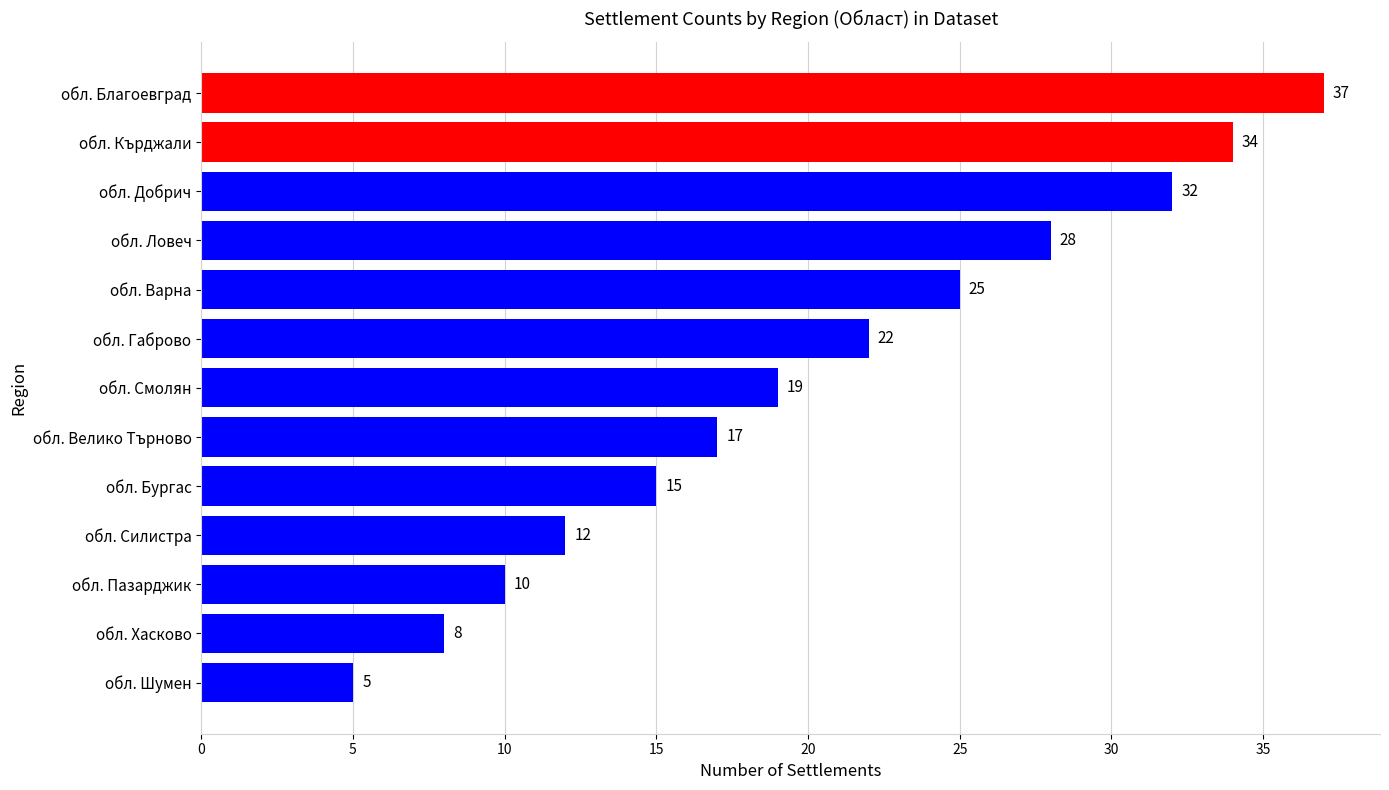

What is the maximum value shown in the chart?

37